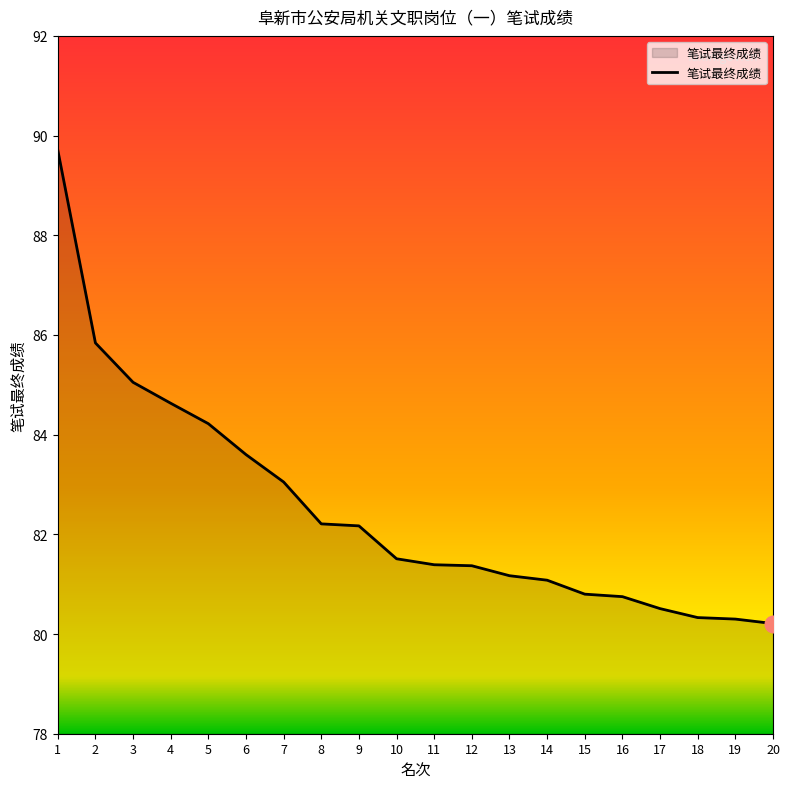

The value at 9 is 82.2. True or false?

True